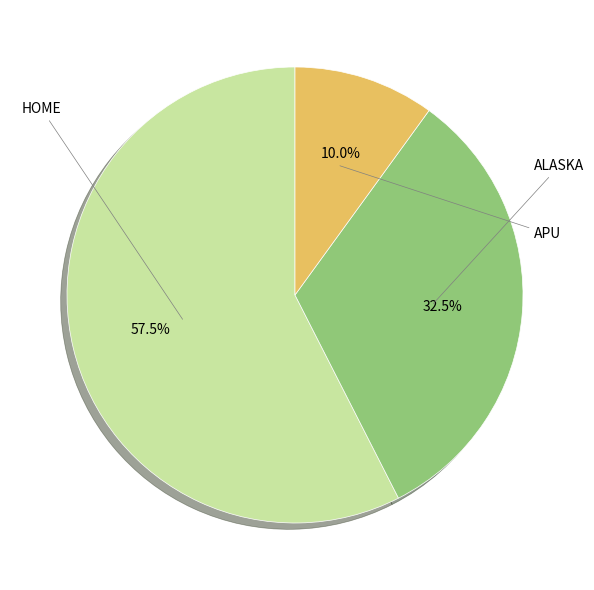

Is there a majority slice in this chart?

Yes